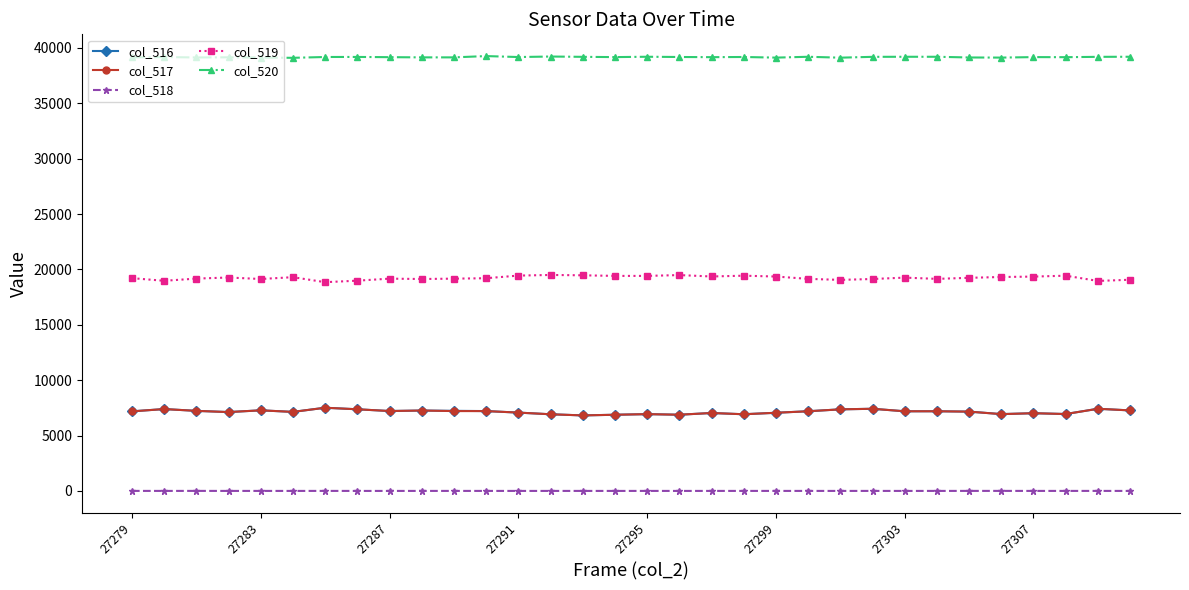

How many categories are shown in the chart?

32